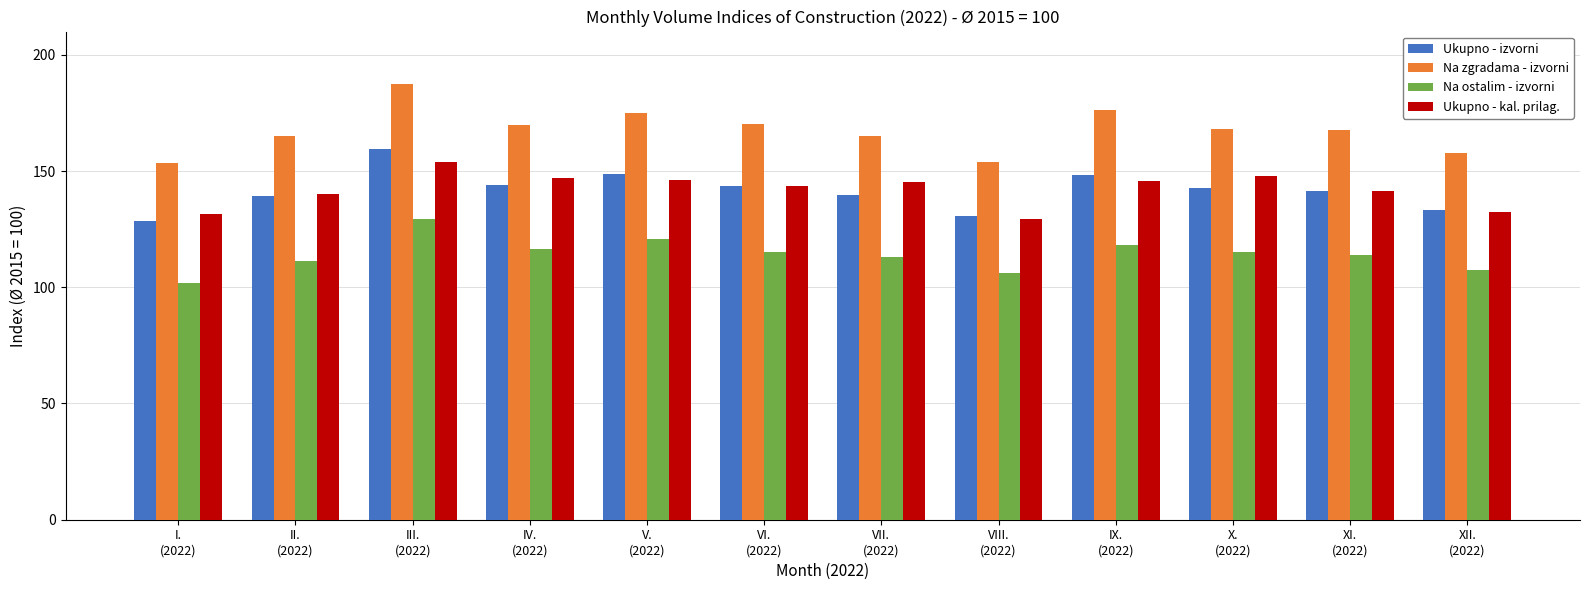

Count the number of data series in this chart.

4